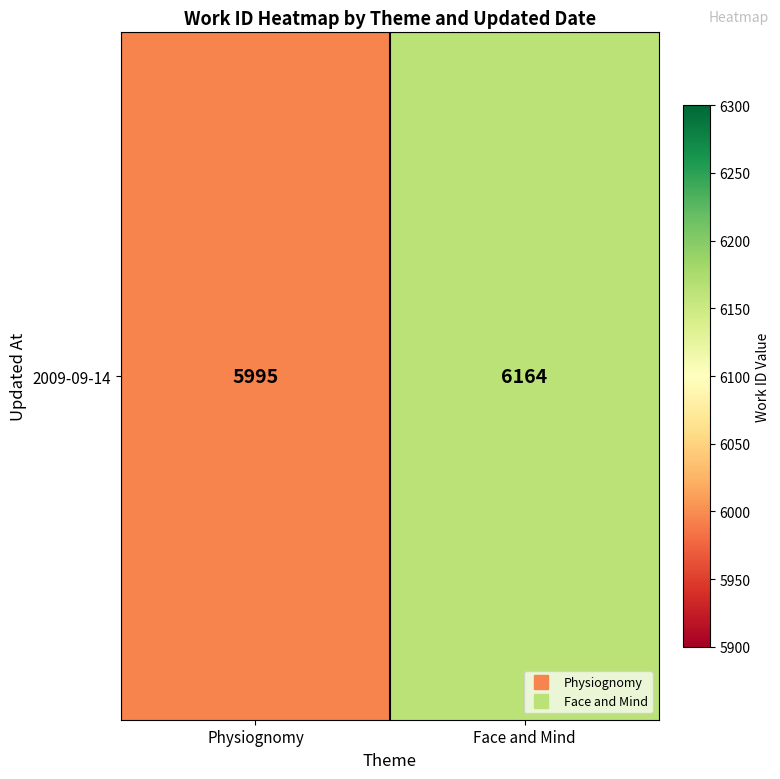

Which has a higher value, Face and Mind or Physiognomy?

Face and Mind